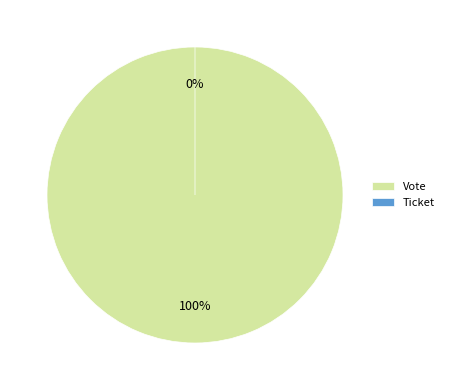

The Ticket slice represents 0% of the pie. True or false?

True